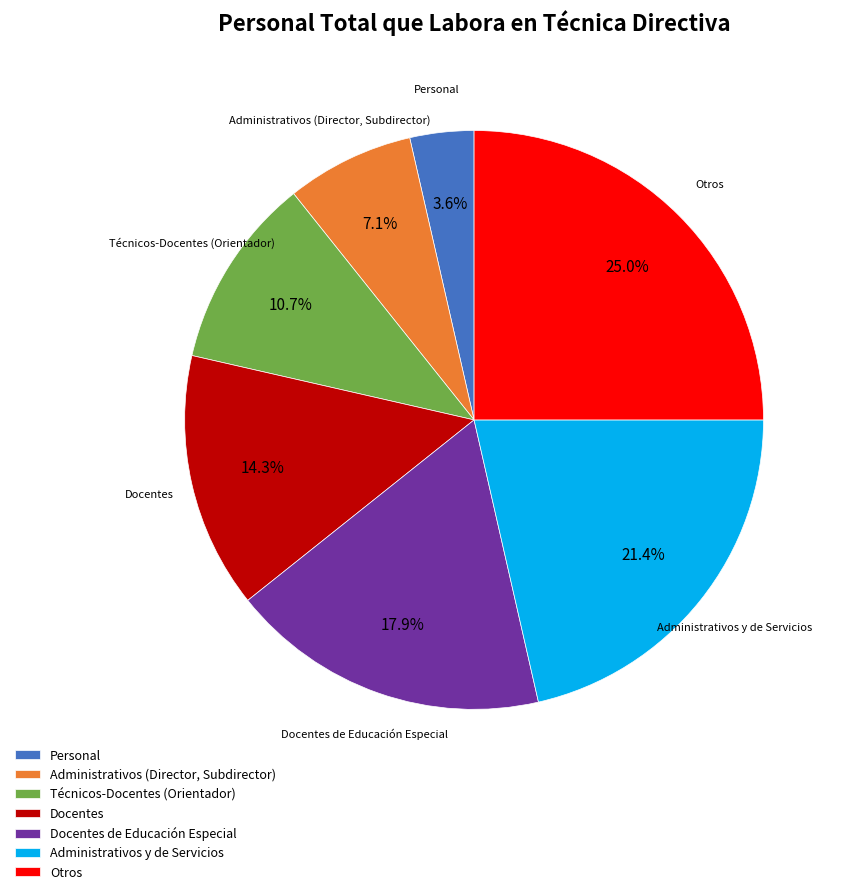

Is it true that Personal is 4% of the pie?

True